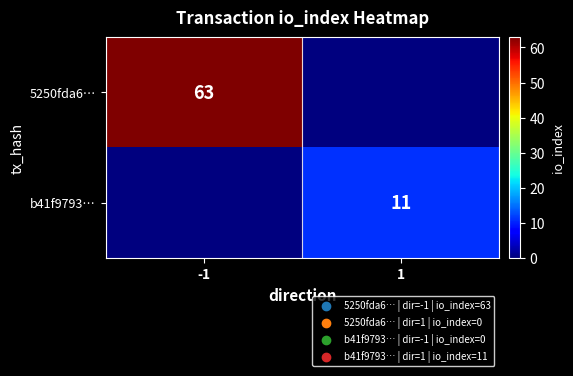

At which category does the chart reach its peak across all series?

-1